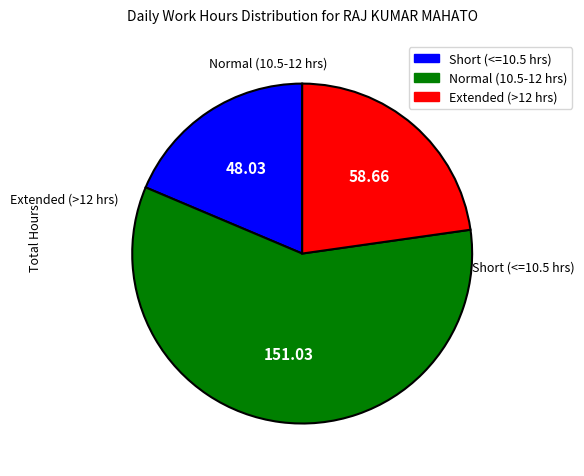

Which slice is the largest?

Normal (10.5-12 hrs)